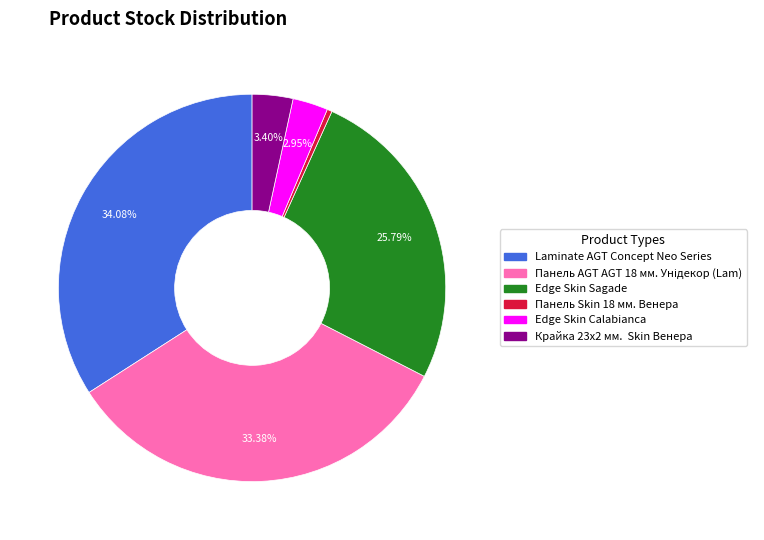

Is there any slice that represents more than half of the pie?

No